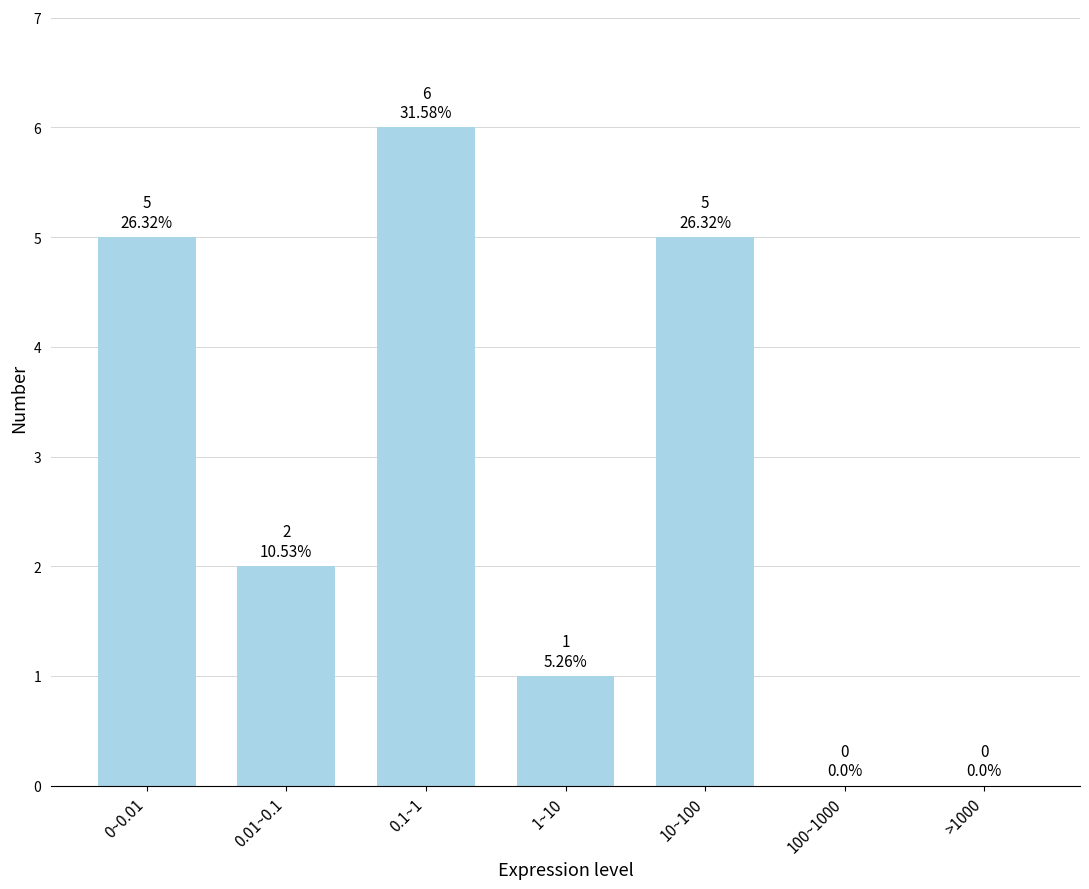

Reading left to right, list all the values displayed in this chart.

0~0.01=5	0.01~0.1=2	0.1~1=6	1~10=1	10~100=5	100~1000=0	>1000=0